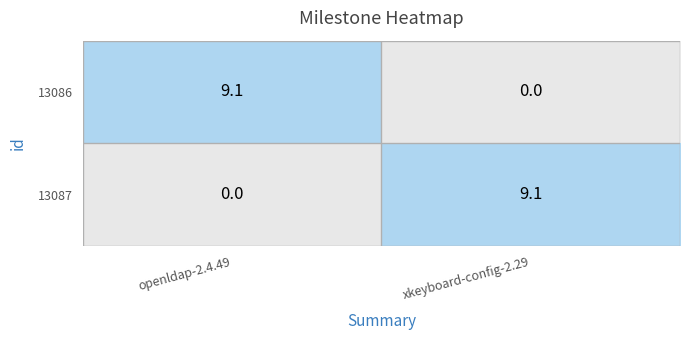

How many data points in 13087 are above 9?

1